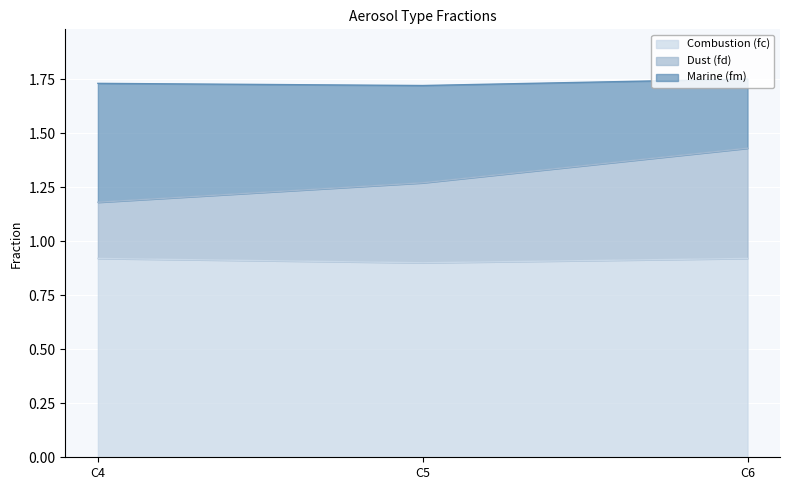

The value of Combustion (fc) at C5 is 0.3. True or false?

False